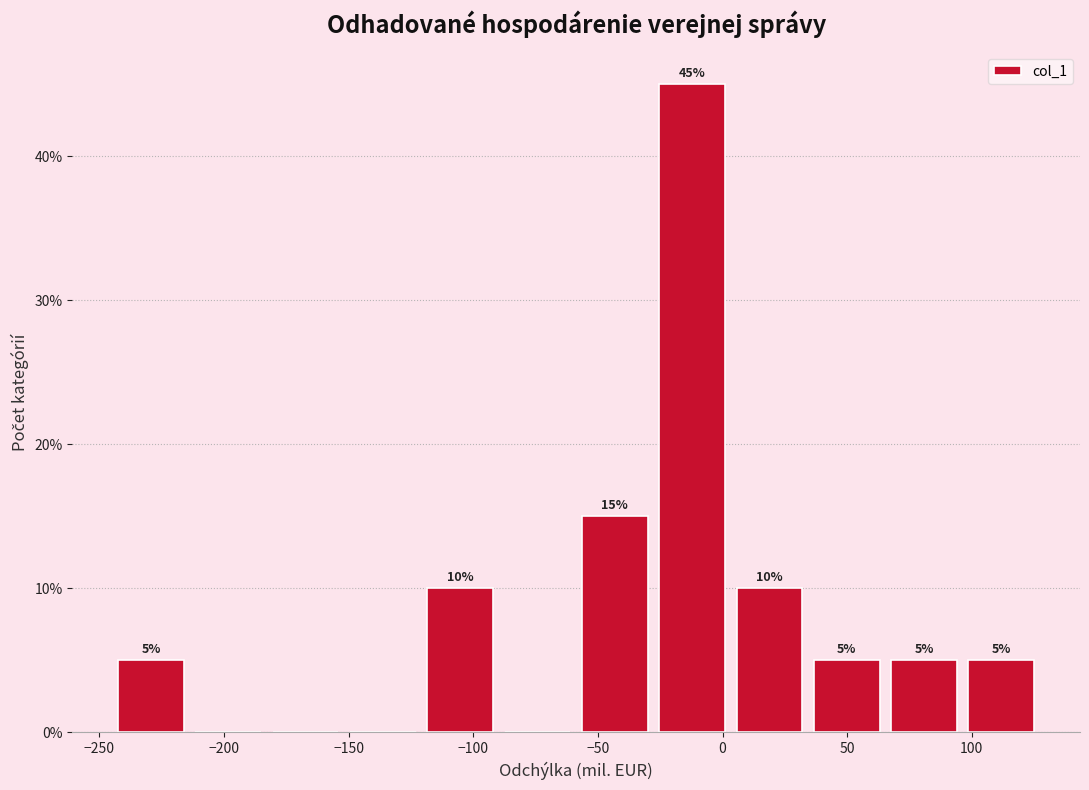

Over which range of the x-axis is the bar tallest?

-30 to 5